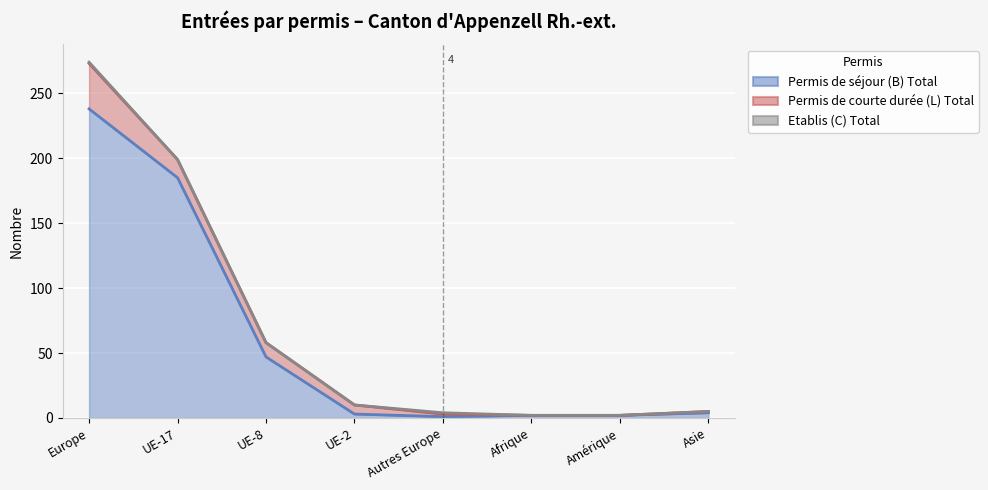

How many categories are shown in the chart?

8